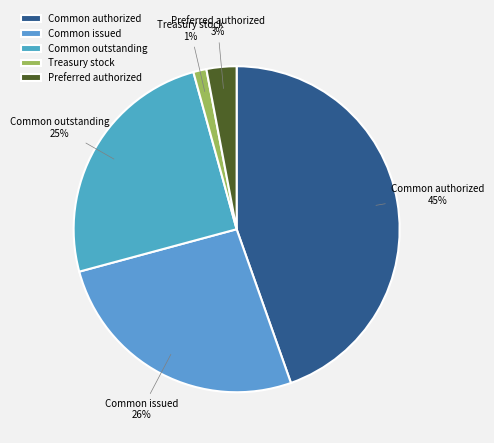

How many slices are in this pie chart?

5